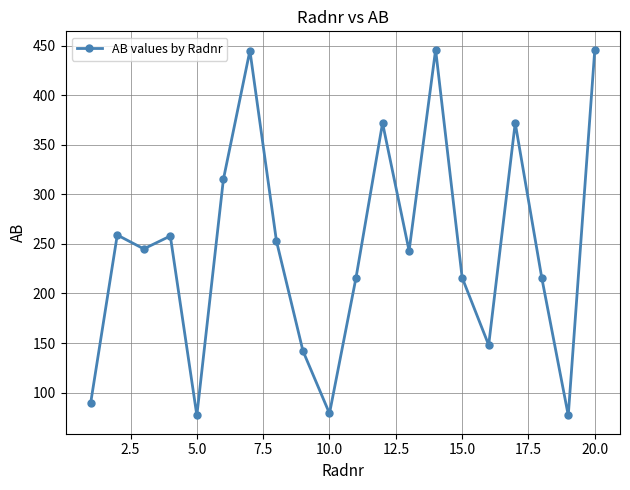

What is the difference between the maximum and second lowest values?

369